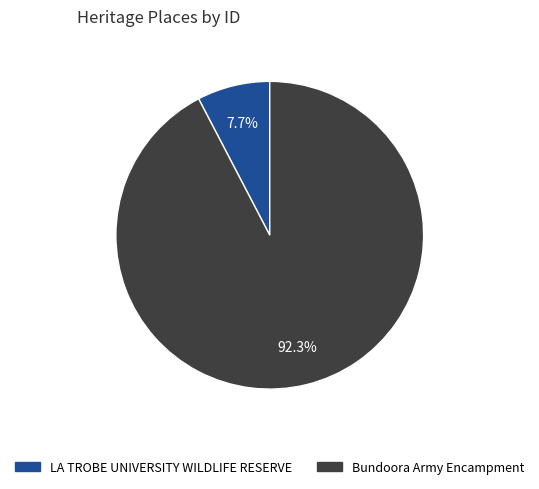

Which slice is the largest?

Bundoora Army Encampment